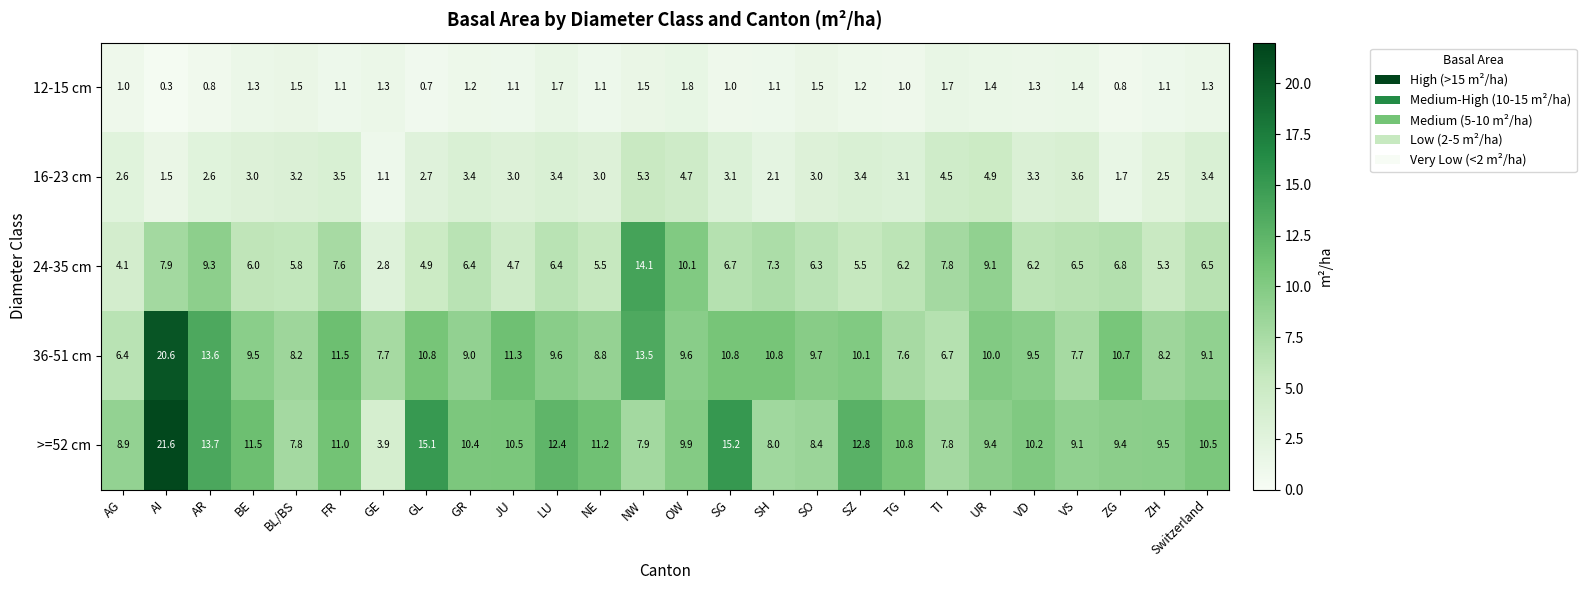

Which label corresponds to the largest value in the chart?

AI